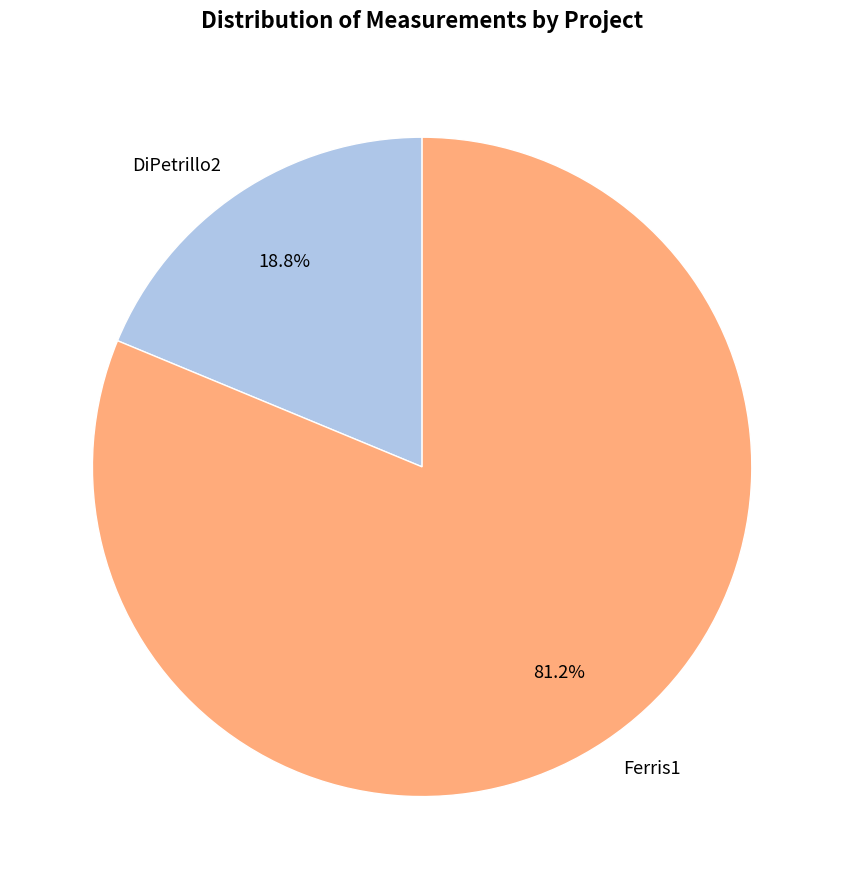

What is the largest slice in the pie chart?

Ferris1